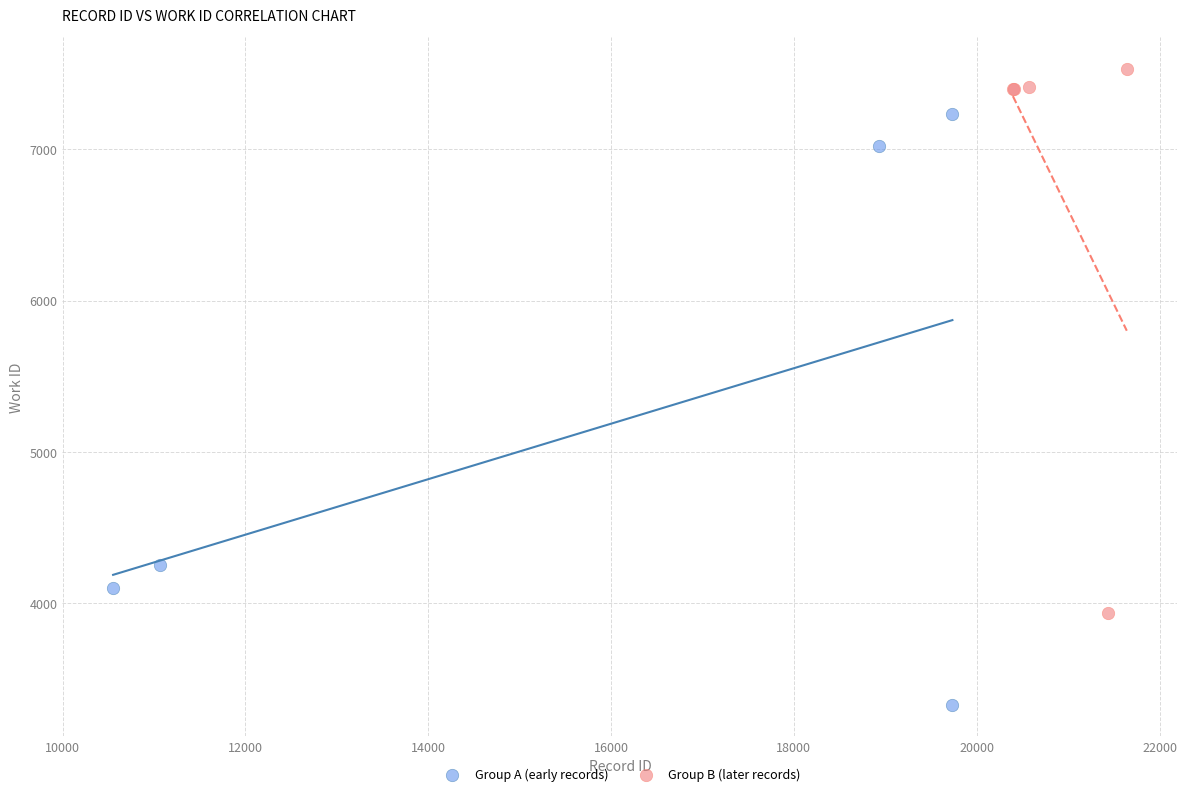

Which series reaches the minimum Y coordinate?

Group A (early records)